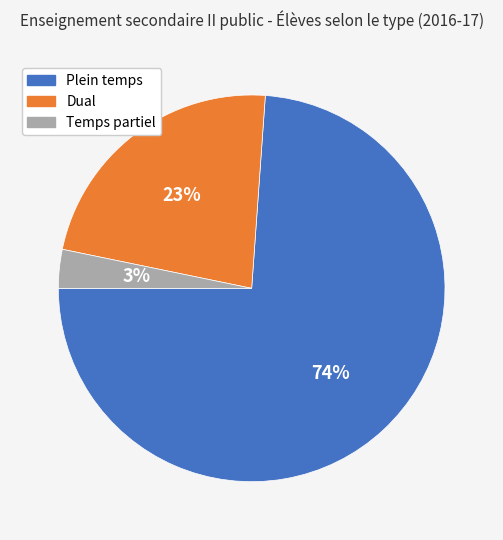

Combined, do Dual and Plein temps account for over 50%?

Yes